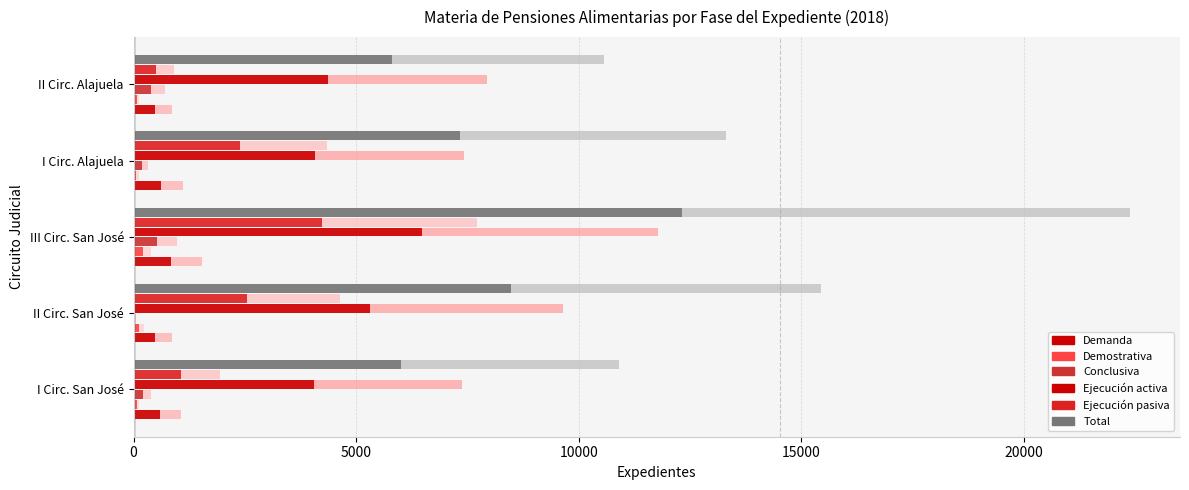

Reading left to right, extract all data points from this chart.

Demanda: 585.2	478.0	843.2	609.4	480.2
Demostrativa: 72.1	127.1	211.2	61.6	68.8
Conclusiva: 214.0	35.8	533.5	179.3	386.7
Ejecución activa: 4051.9	5299.8	6480.7	4080.5	4369.2
Ejecución pasiva: 1069.2	2545.4	4241.6	2390.3	505.5
Total: 5998.9	8487.6	12310.1	7321.1	5810.2